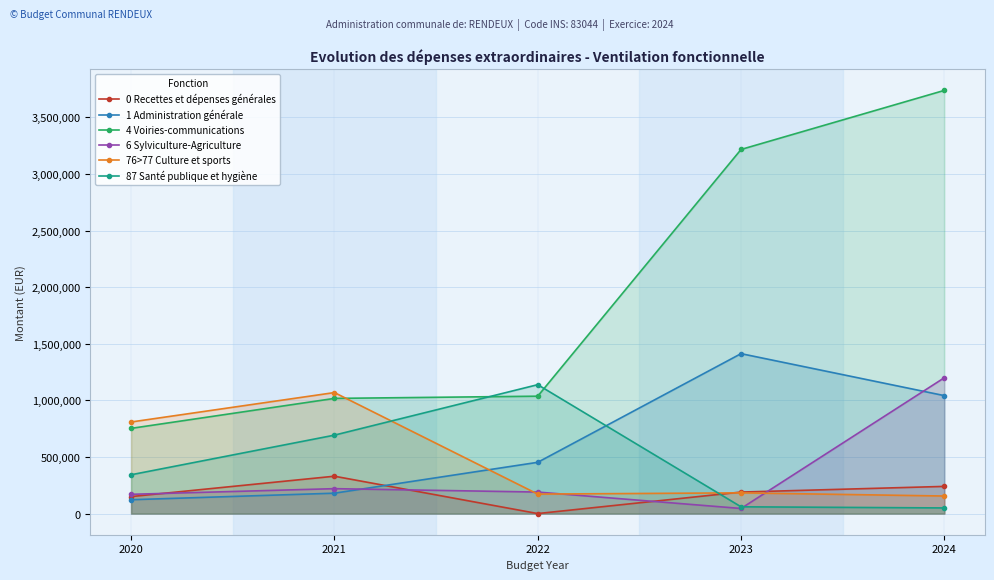

Where is the first local maximum for 1 Administration générale?

2023